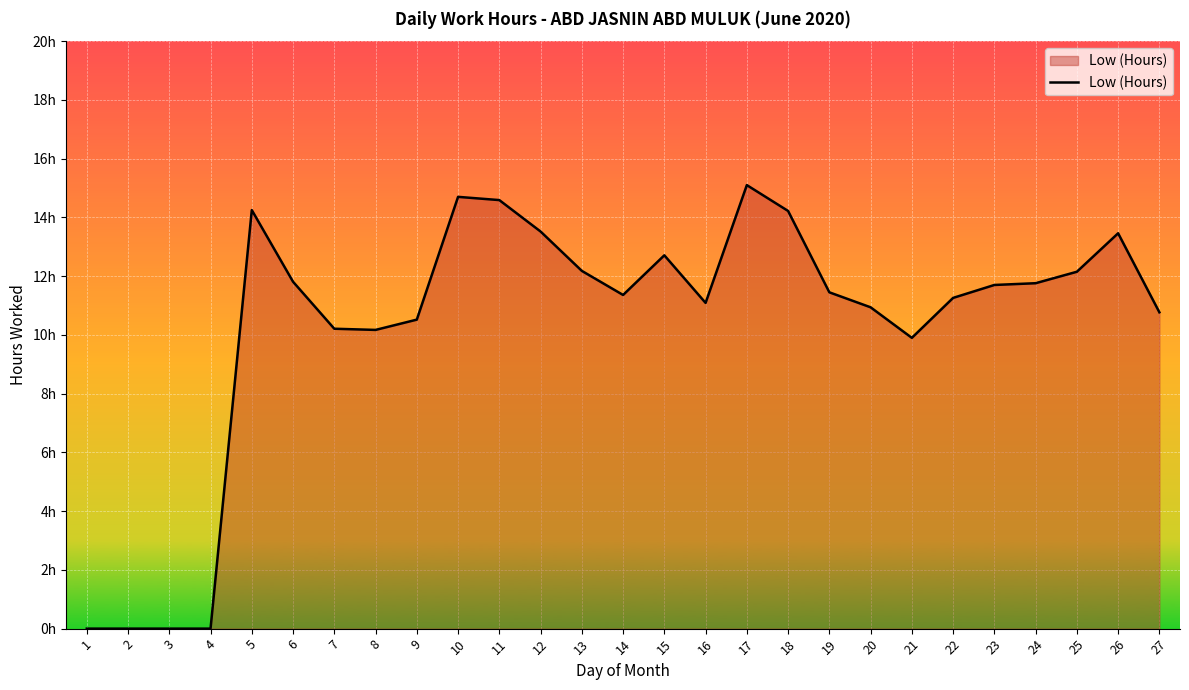

Is this an area chart (filled region under the line)?

Yes